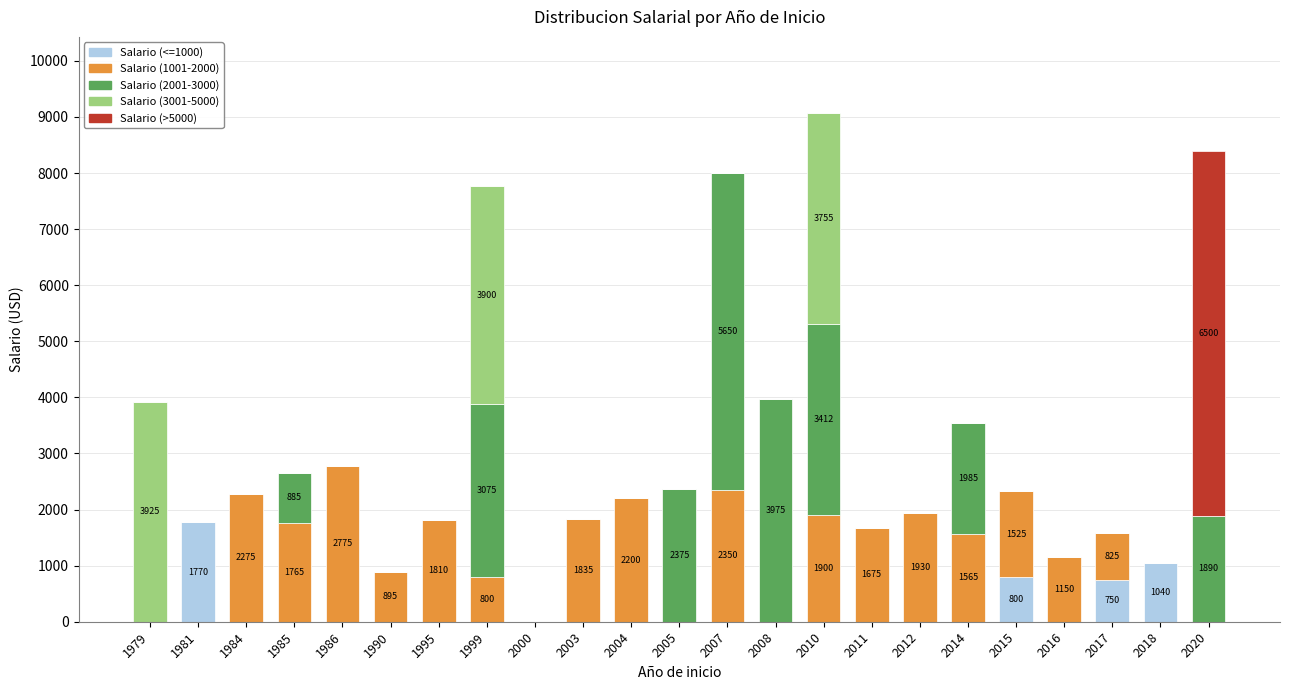

Does the chart contain stacked bars?

Yes